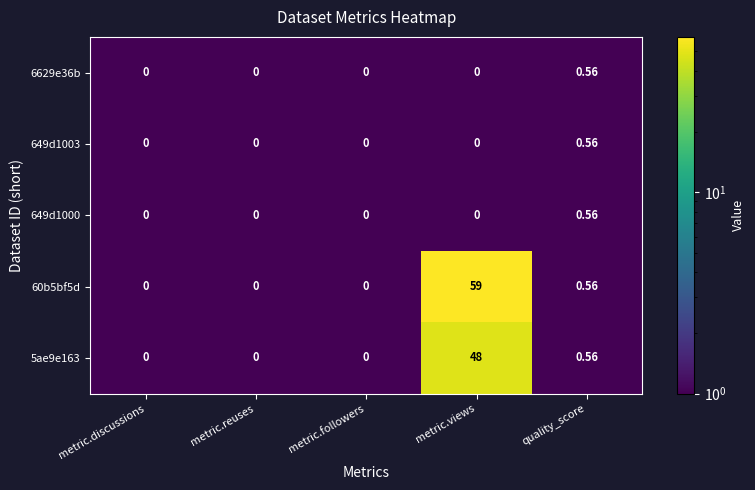

Which category has the highest value in the 60b5bf5d series?

metric.views